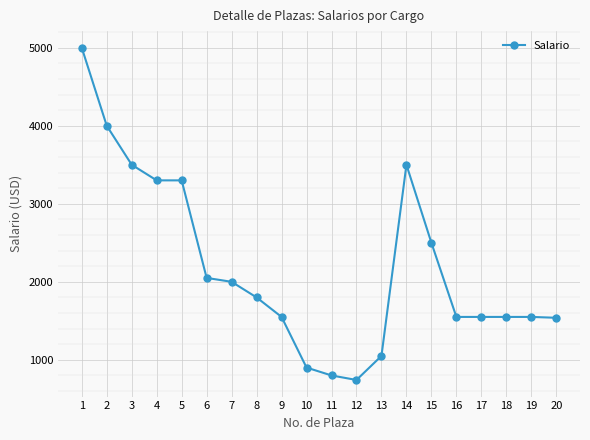

The value at 7 is 2000. True or false?

True